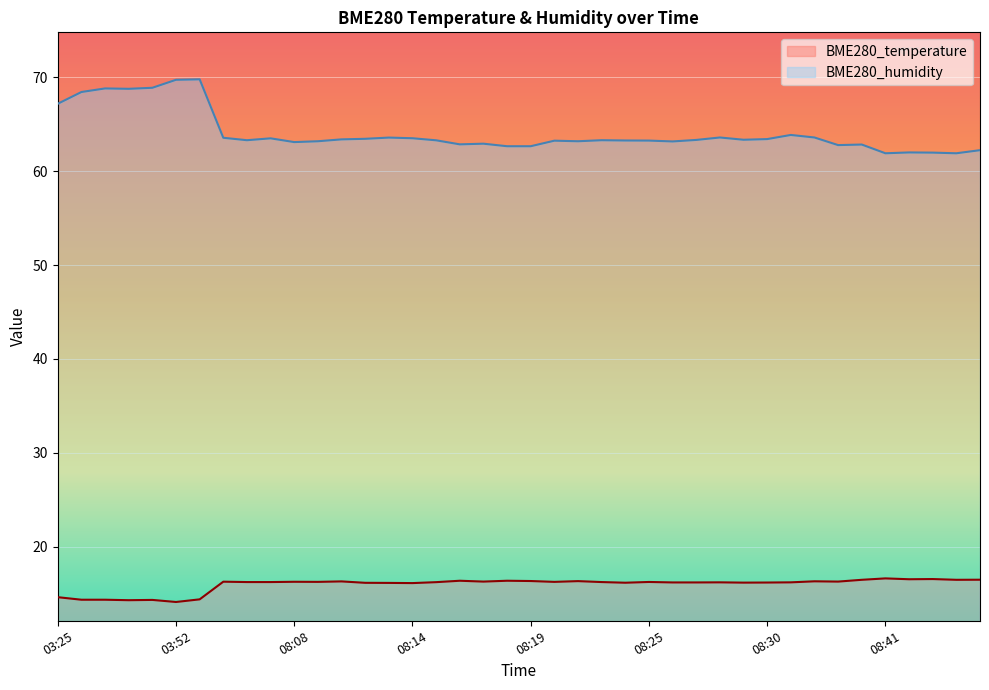

The value of BME280_temperature at 03:39 is 3.2. True or false?

False